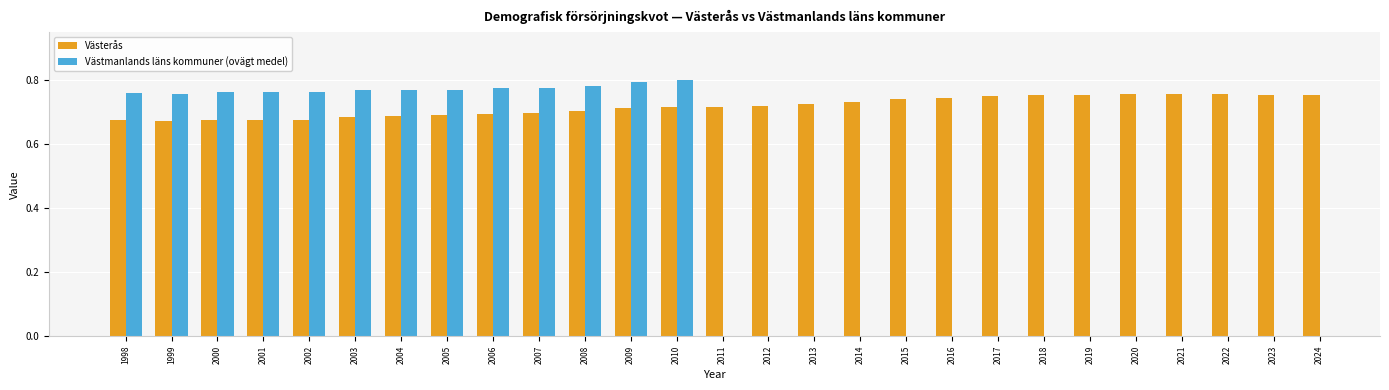

Reading right to left, extract all data points from this chart.

2024=0.8	2023=0.8	2022=0.8	2021=0.8	2020=0.8	2019=0.8	2018=0.8	2017=0.8	2016=0.7	2015=0.7	2014=0.7	2013=0.7	2012=0.7	2011=0.7	2010=0.7	2009=0.7	2008=0.7	2007=0.7	2006=0.7	2005=0.7	2004=0.7	2003=0.7	2002=0.7	2001=0.7	2000=0.7	1999=0.7	1998=0.7